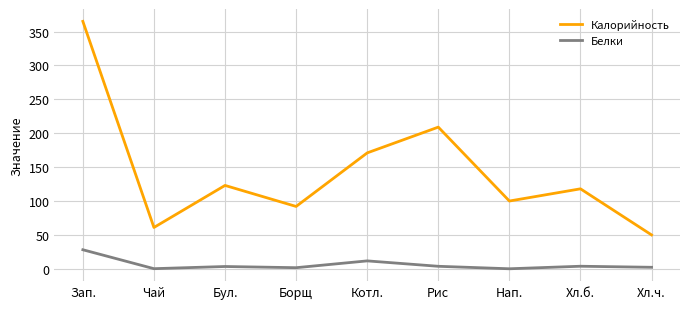

Which series has the largest total across all categories?

Калорийность